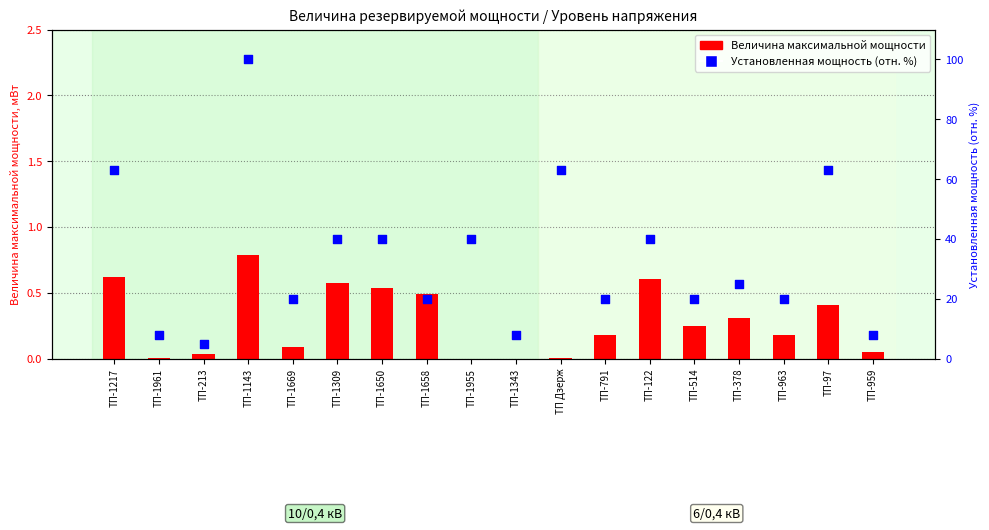

Which series has the largest Y range (max minus min)?

Установленная мощность трансформаторов (отн.)